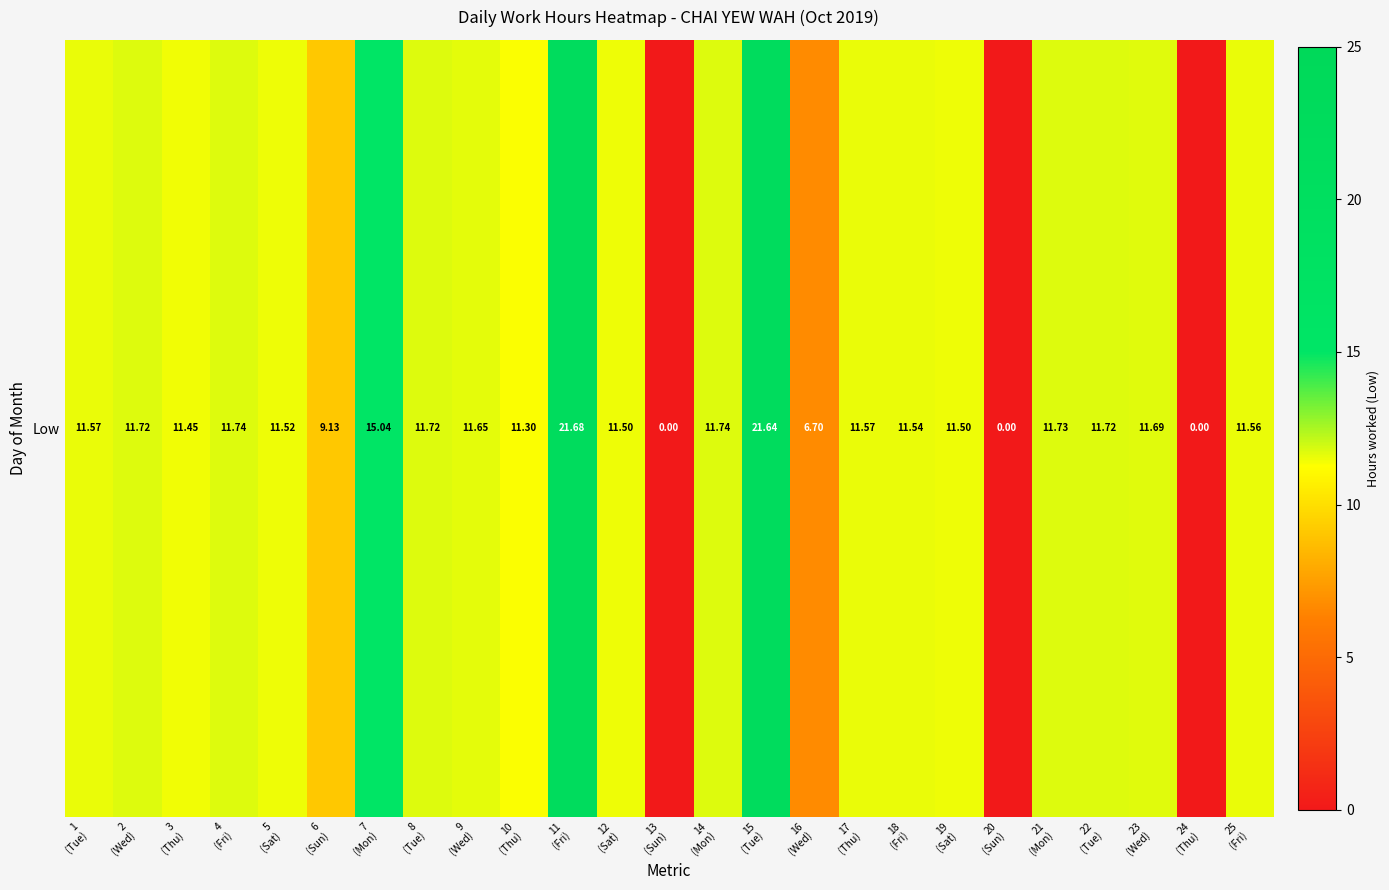

True or false: the data shows 16.7 at 3
(Thu).

False